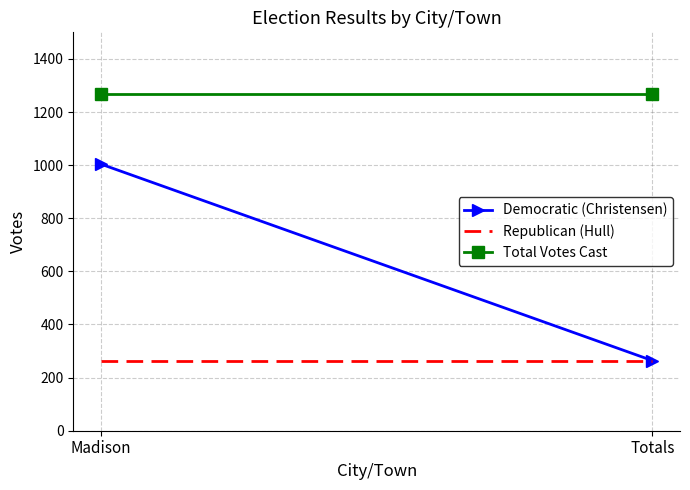

What is the difference between the Democratic (Christensen) values at Madison and Totals?

740